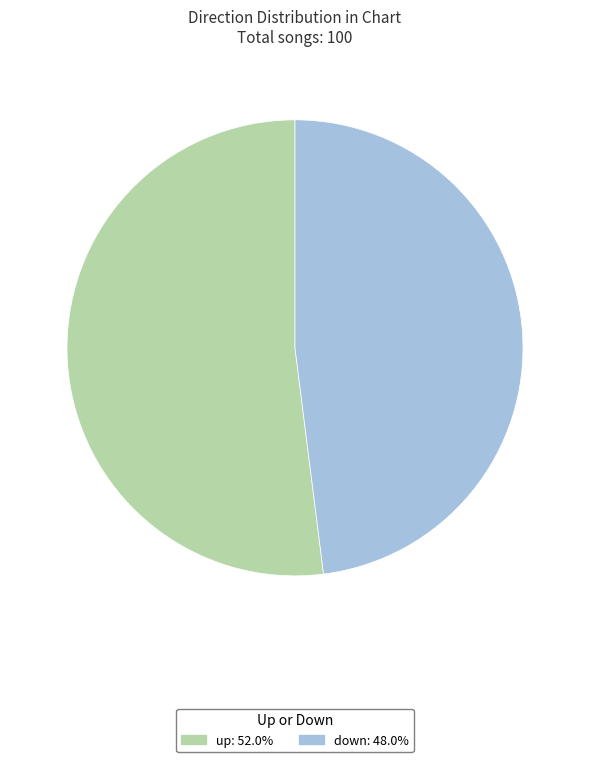

Approximately how many times larger is the value at down compared to up?

0.9